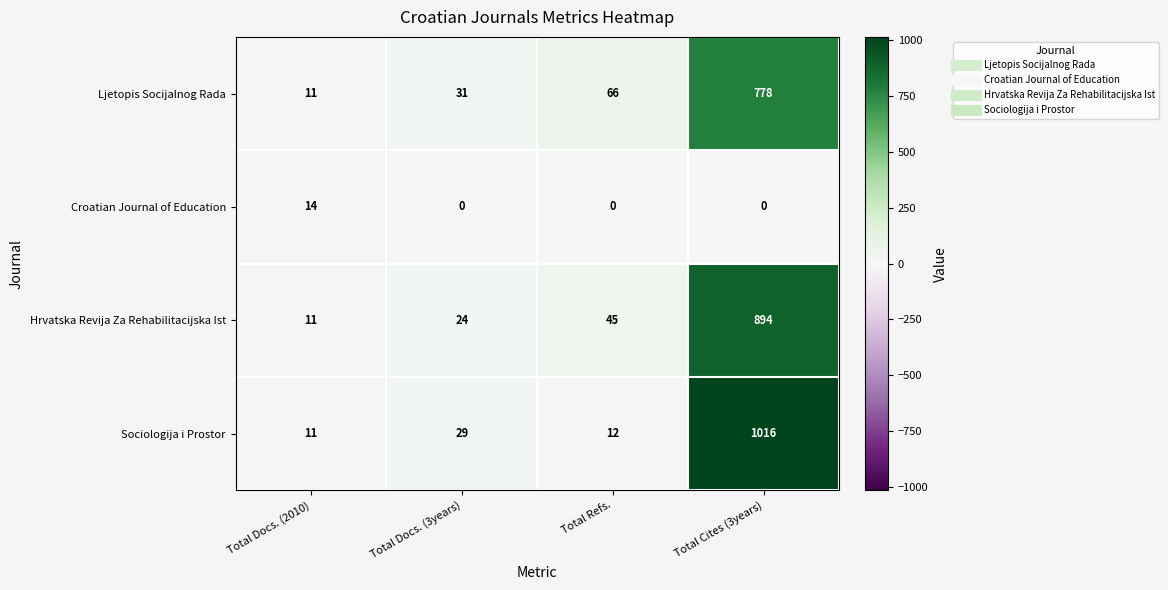

Reading left to right, extract all data points from this chart.

Ljetopis Socijalnog Rada: 11	31	66	778
Croatian Journal of Education: 14	0	0	0
Hrvatska Revija Za Rehabilitacijska Ist: 11	24	45	894
Sociologija i Prostor: 11	29	12	1016